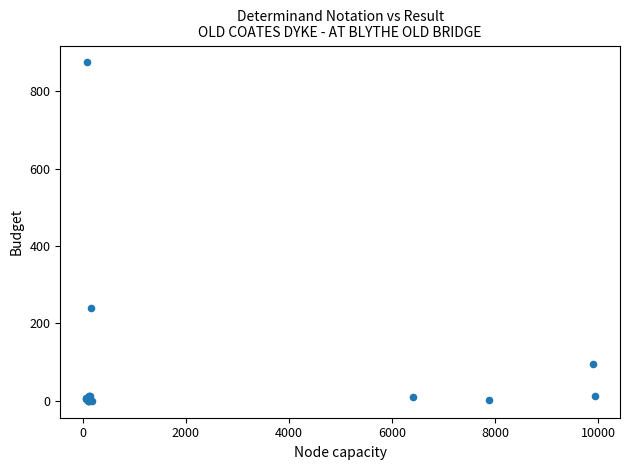

What Y value in the scatter plot is closest to 437?

240.0